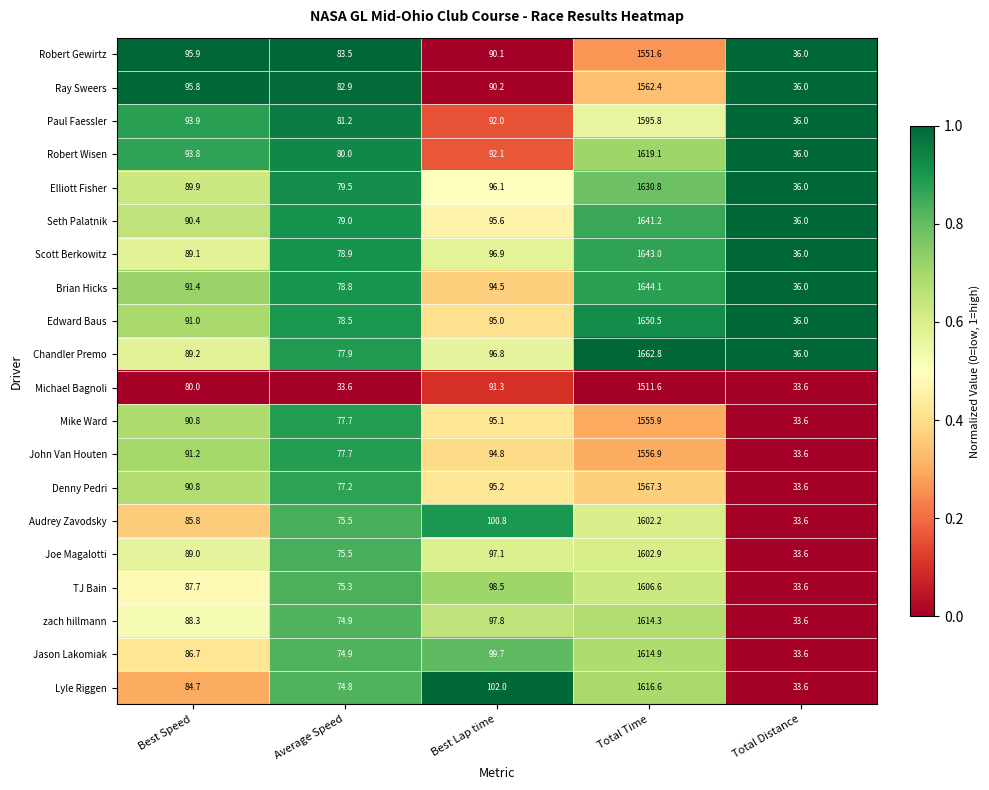

The value of Mike Ward at Average Speed is 77.7. True or false?

True